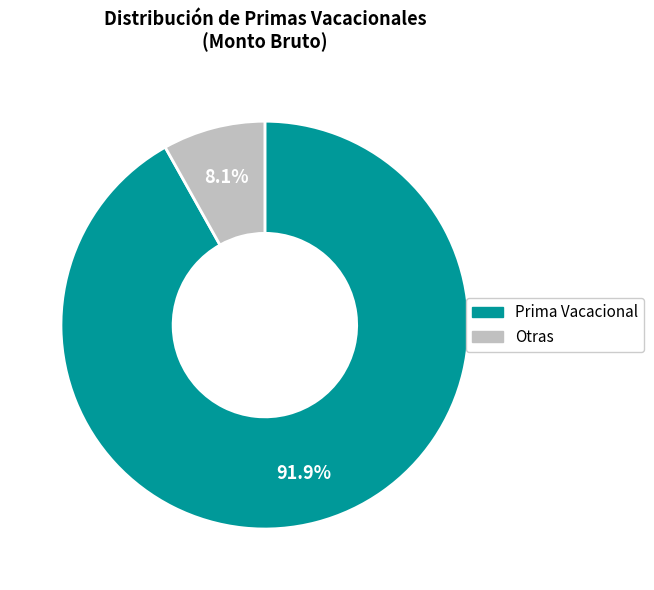

Does any single category account for the majority?

Yes